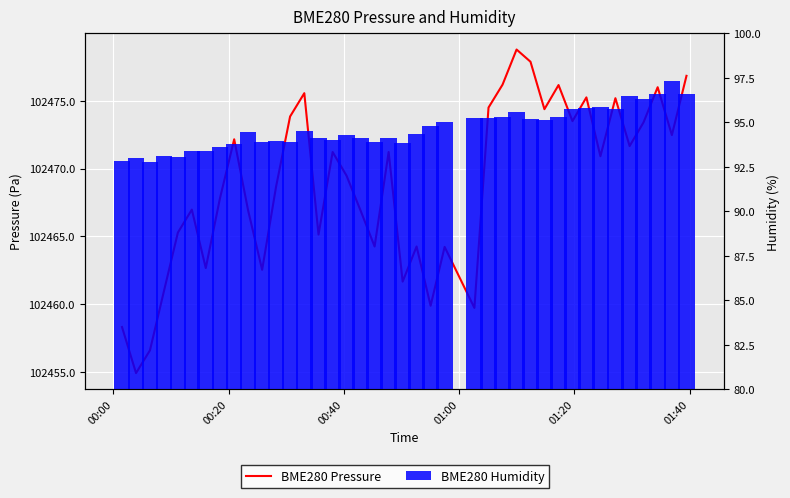

The BME280 Humidity series shows 155.0 at 29. True or false?

False